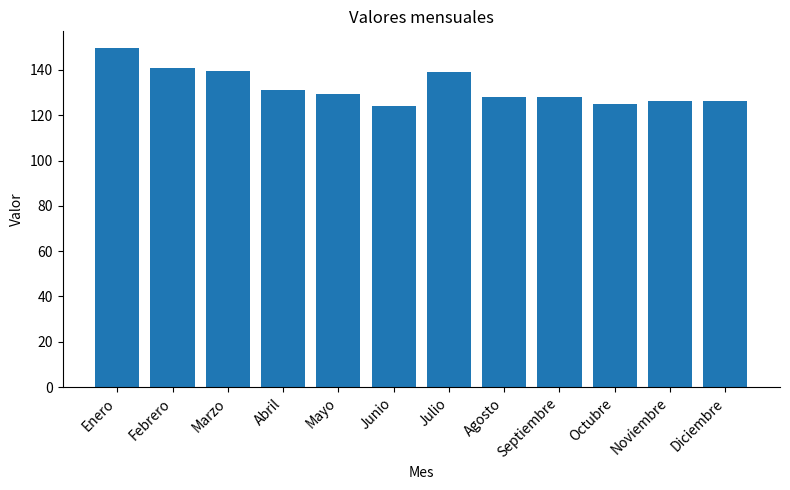

Where does the data first go above 129?

Enero